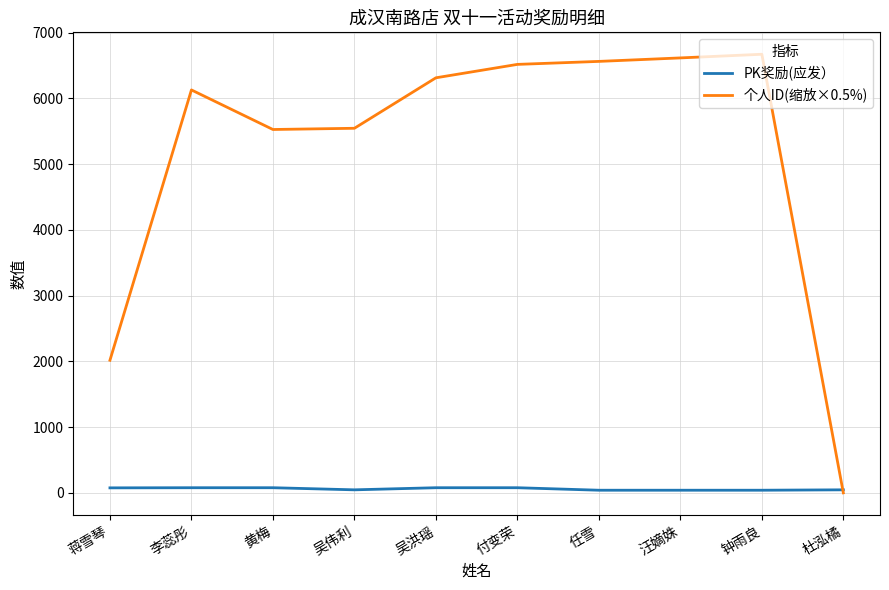

What is the spread (max minus min) of values at 李蕊彤?

6049.0